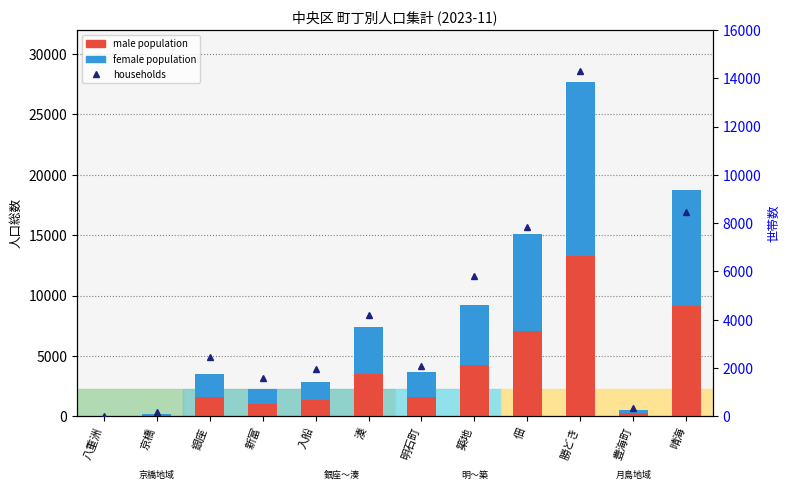

What is the maximum value shown in the chart?

14439